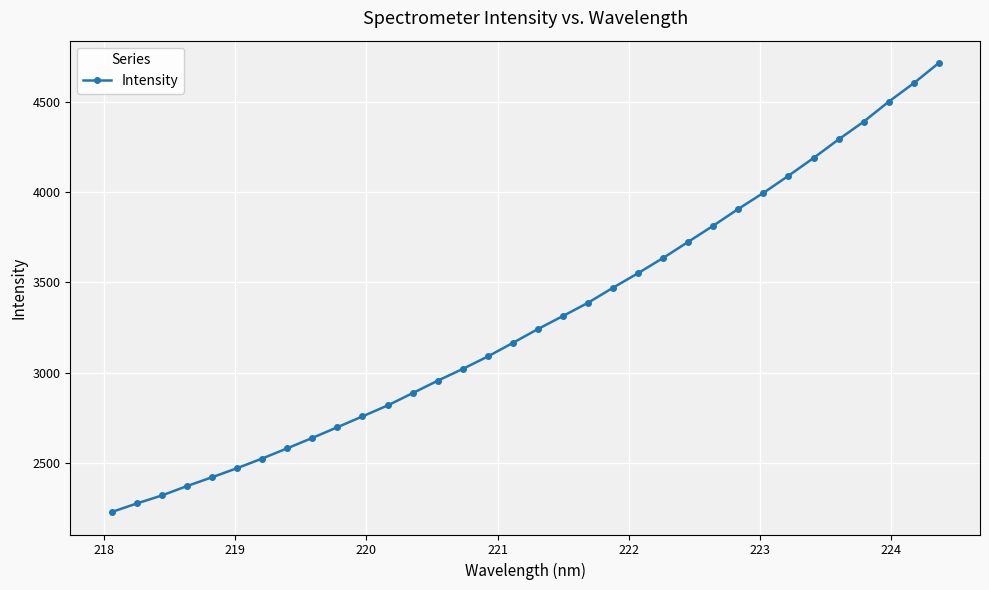

Count the number of data series in this chart.

1